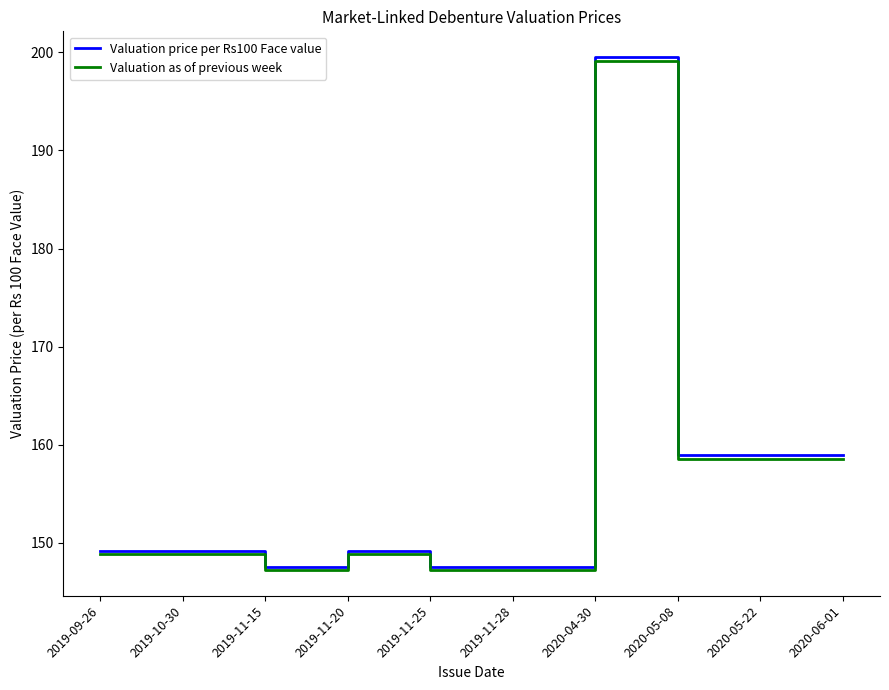

True or false: Valuation price per Rs100 Face value has a value of 149.1 at 2019-10-30.

True